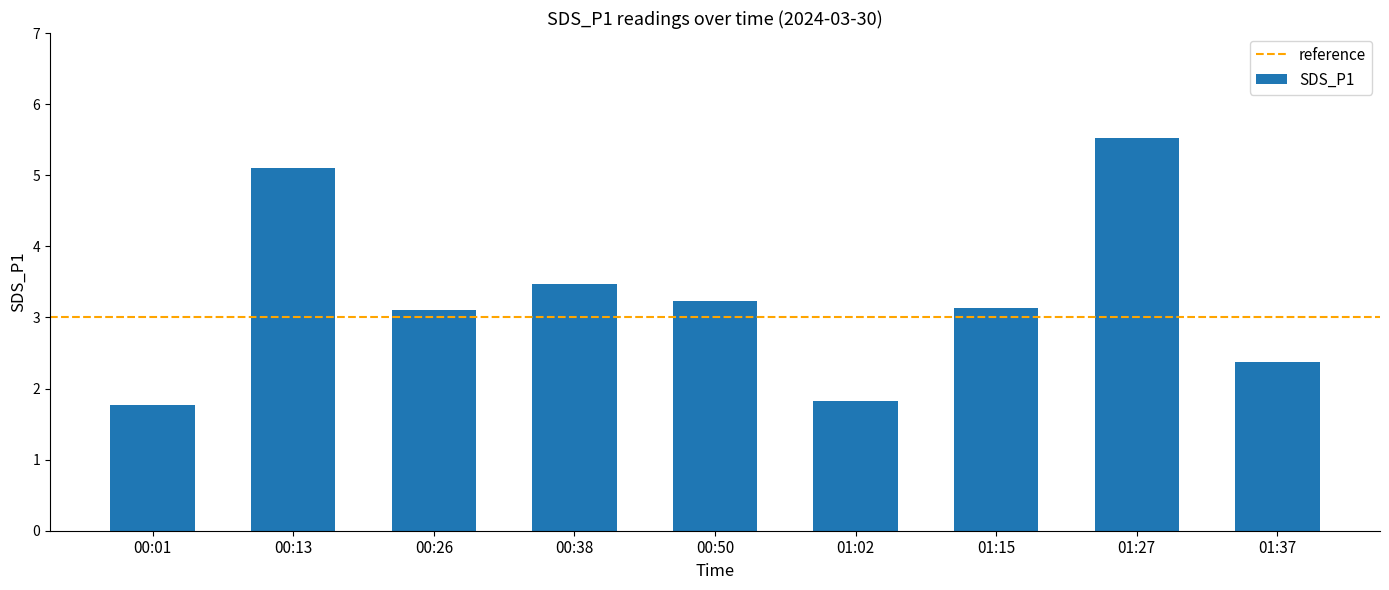

Does the chart contain stacked bars?

No